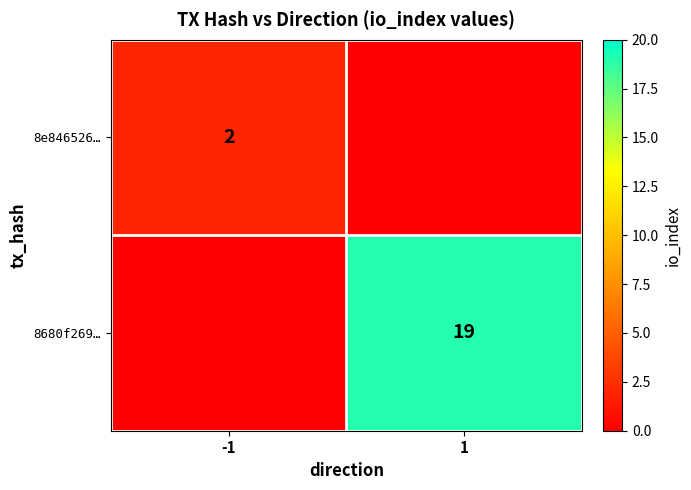

Is it true that 8e846526… equals 2 at -1?

True